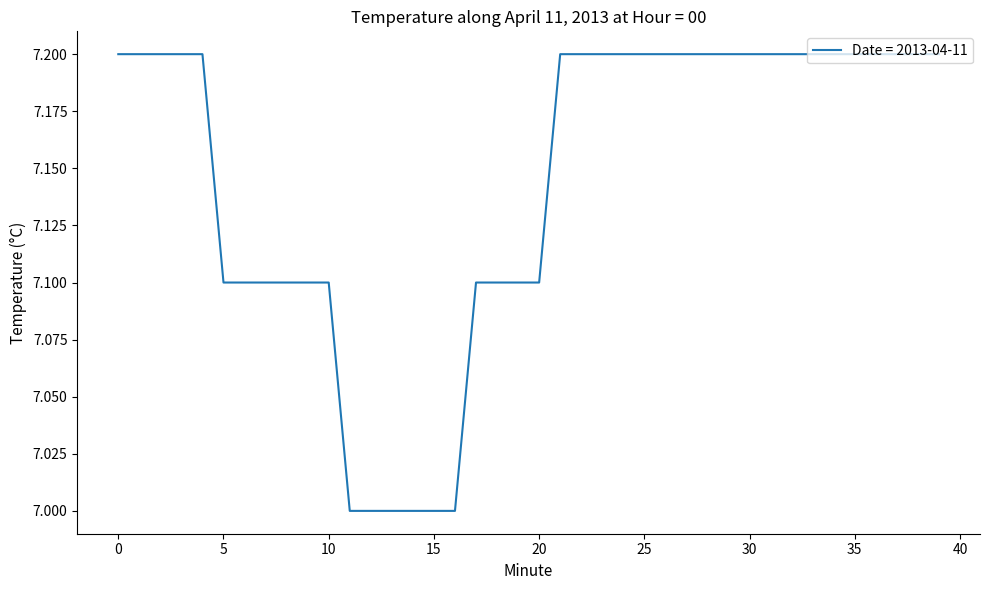

What is the smallest value displayed?

7.0